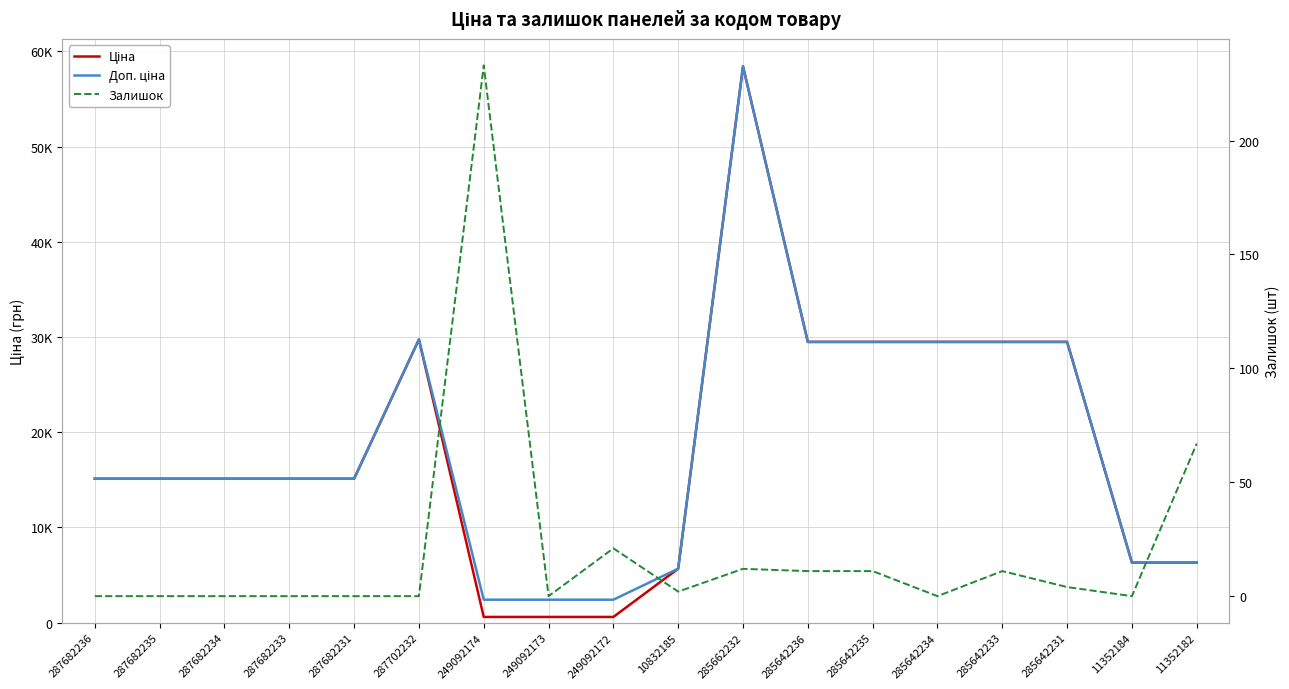

What is the label of the 18th point from the left?

11352182